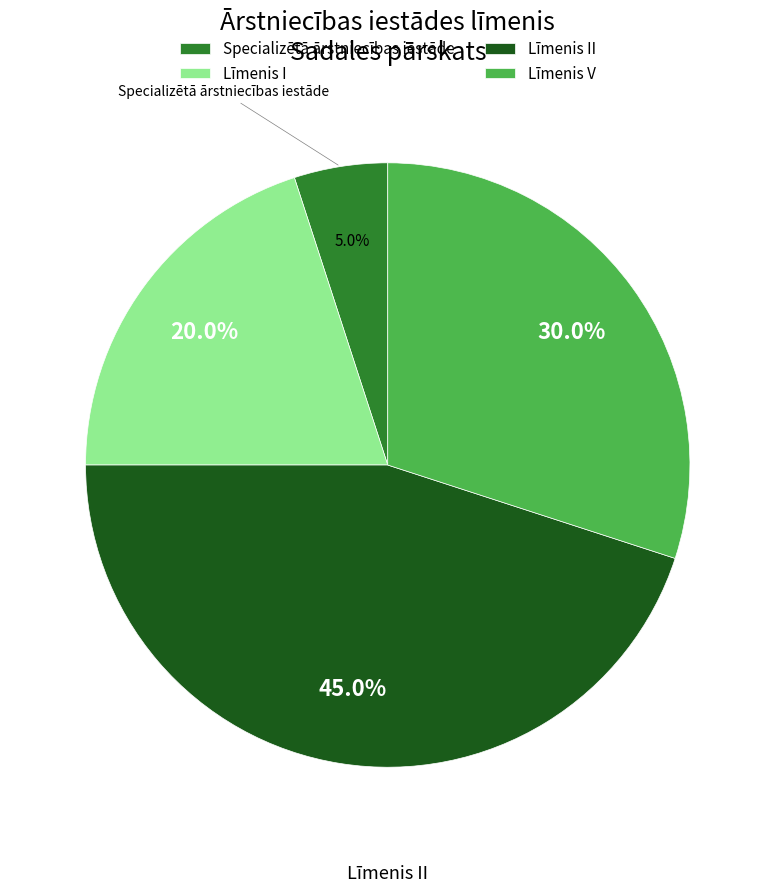

Between Līmenis V and Specializētā ārstniecības iestāde, which is larger?

Līmenis V